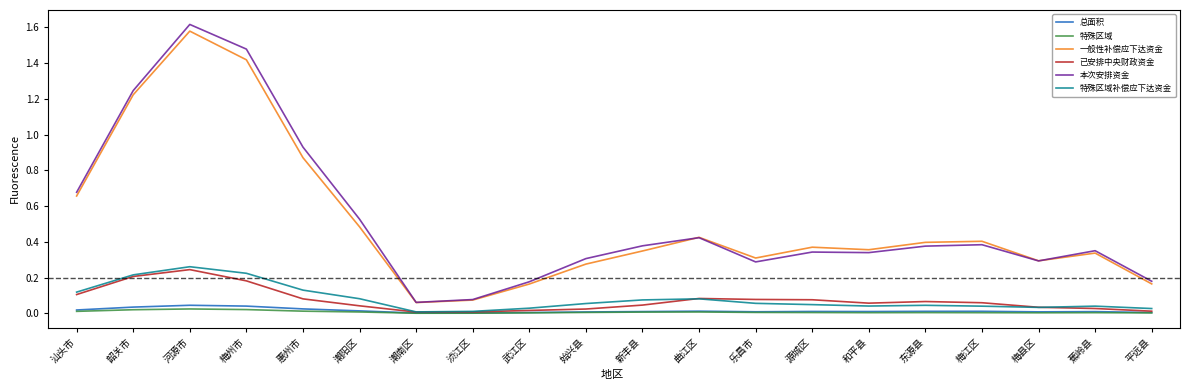

Is the value of 本次安排资金 at 和平县 greater than the value of 特殊区域 at 新丰县?

Yes